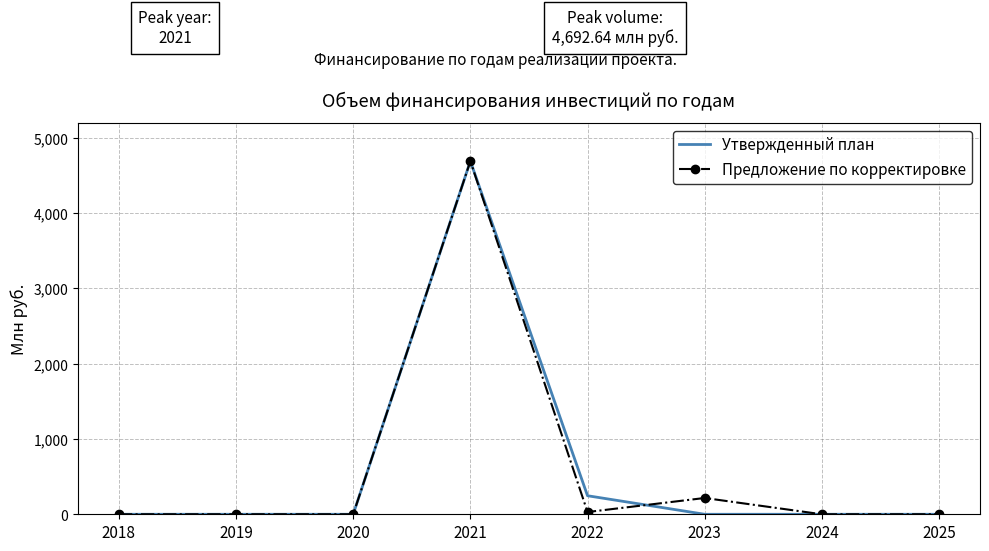

At 2022, list the series in order from smallest to largest.

Предложение по корректировке, Утвержденный план